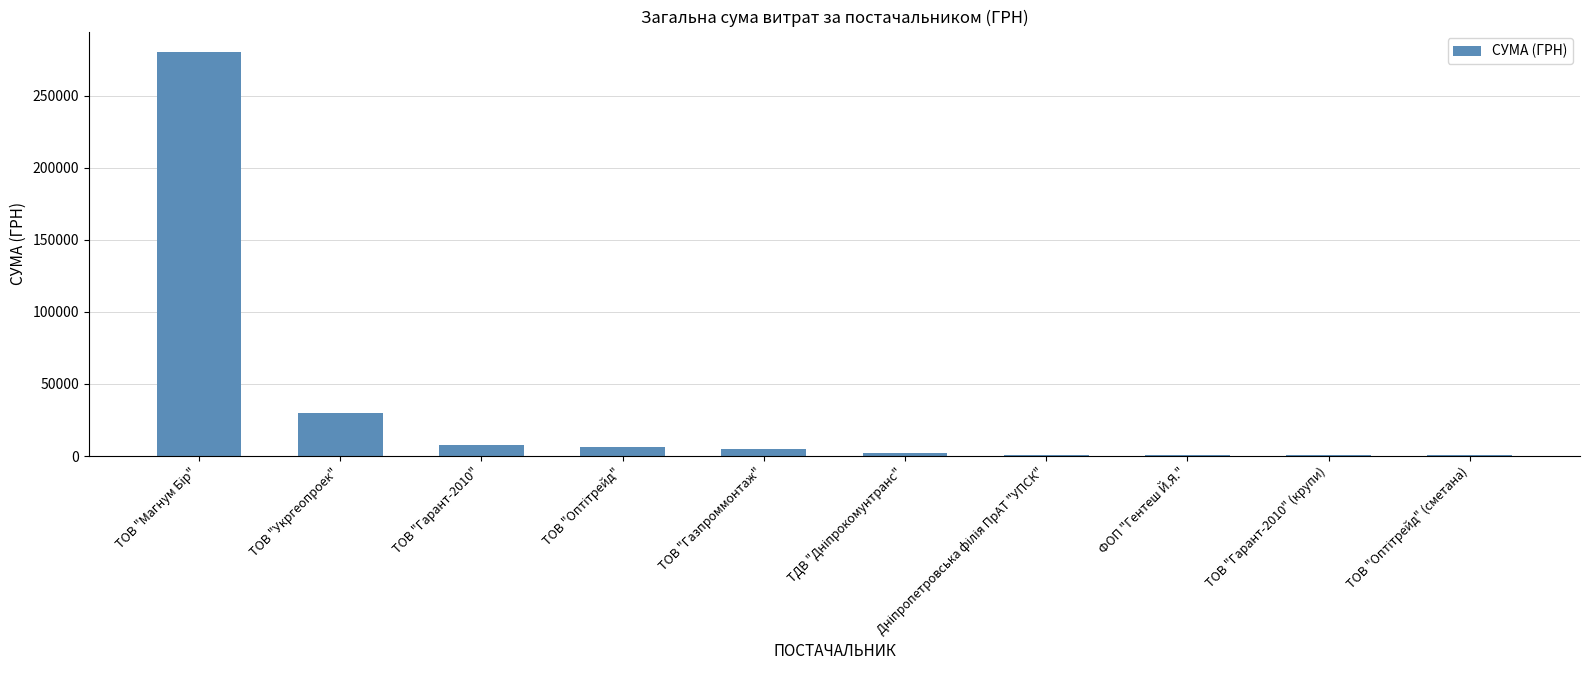

How many series are shown in this chart?

1